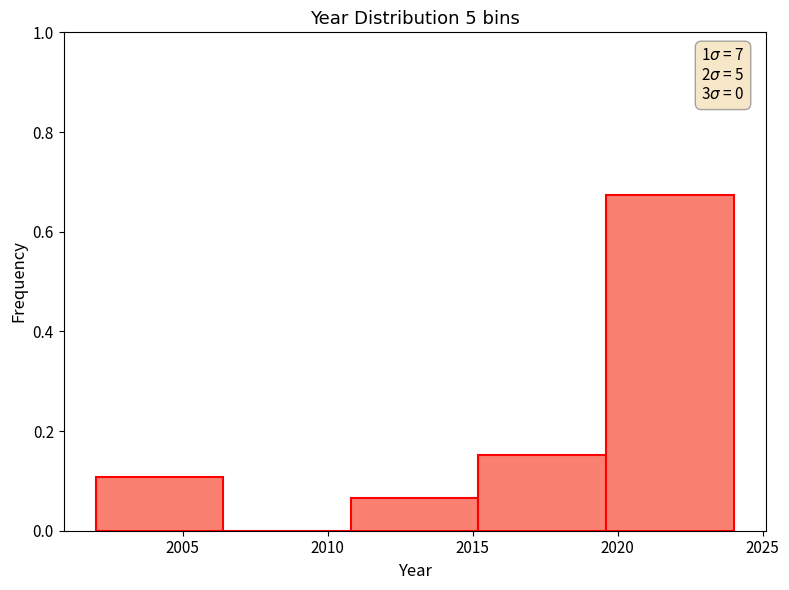

Over which range of the x-axis is the bar tallest?

2019.6 to 2024.0